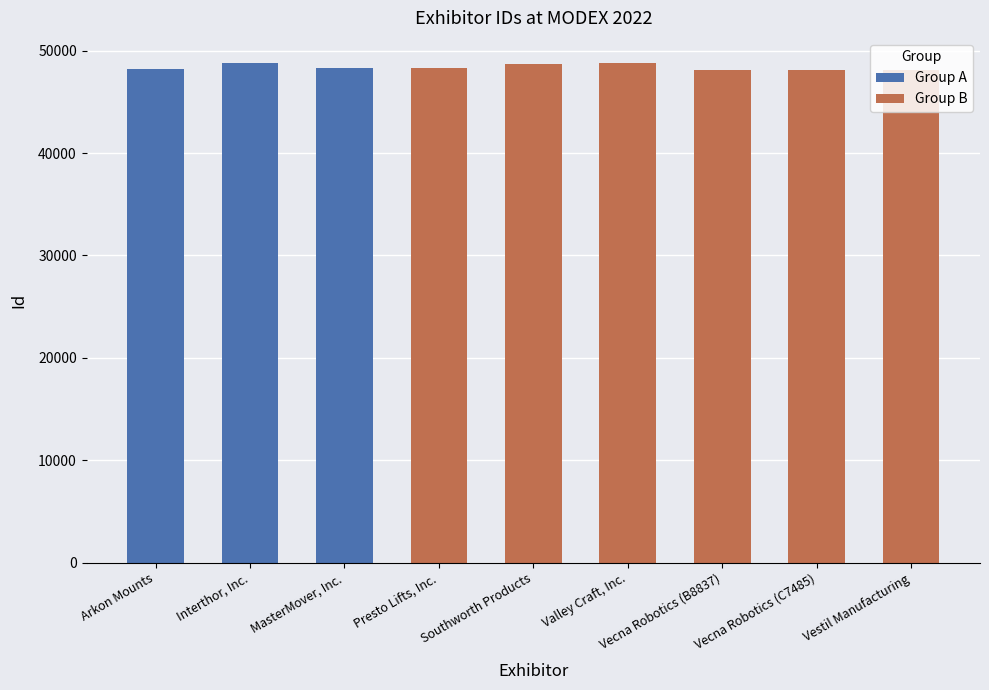

Reading right to left, extract all data points from this chart.

Vestil Manufacturing=48137	Vecna Robotics (C7485)=48154	Vecna Robotics (B8837)=48153	Valley Craft, Inc.=48804	Southworth Products=48719	Presto Lifts, Inc.=48322	MasterMover, Inc.=48279	Interthor, Inc.=48766	Arkon Mounts=48215